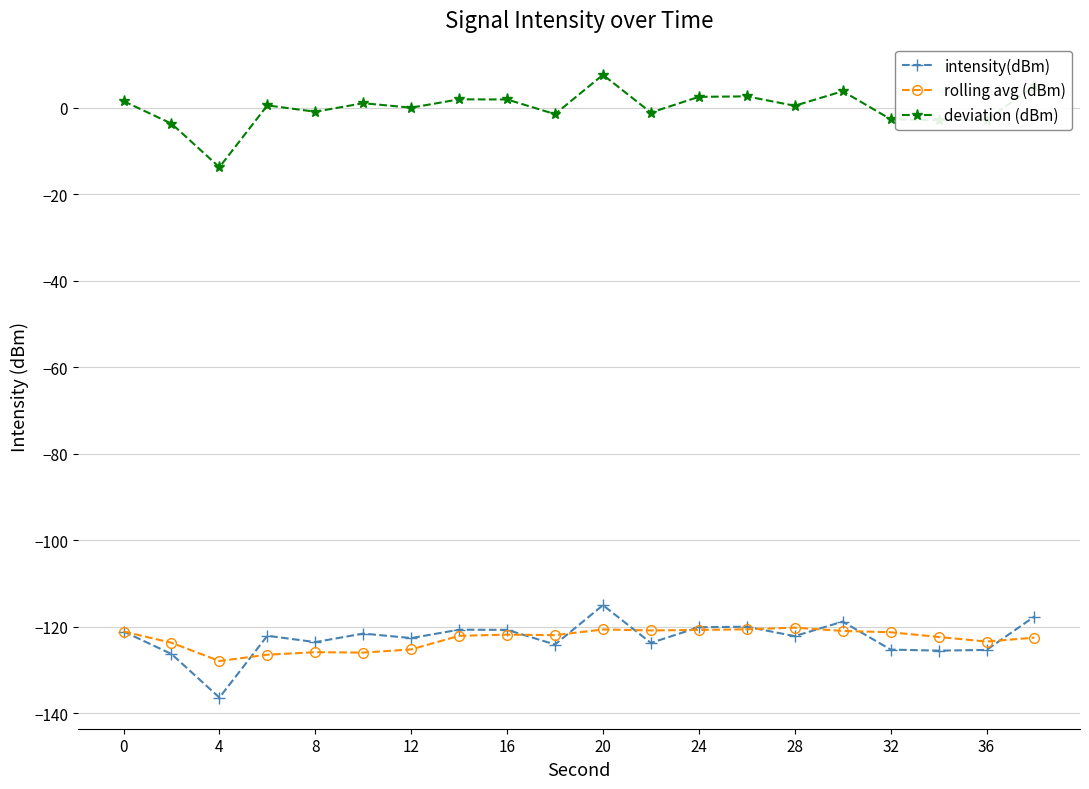

What is the value of the rolling avg (dBm) point at the 13th from the left?

-120.7